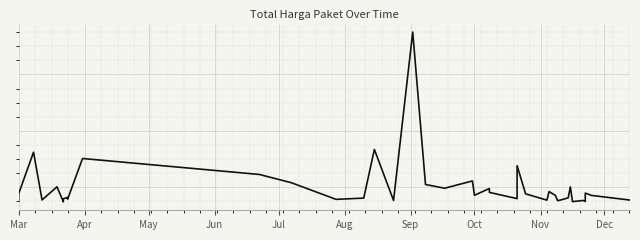

What is the difference between the maximum and minimum values?

6.0